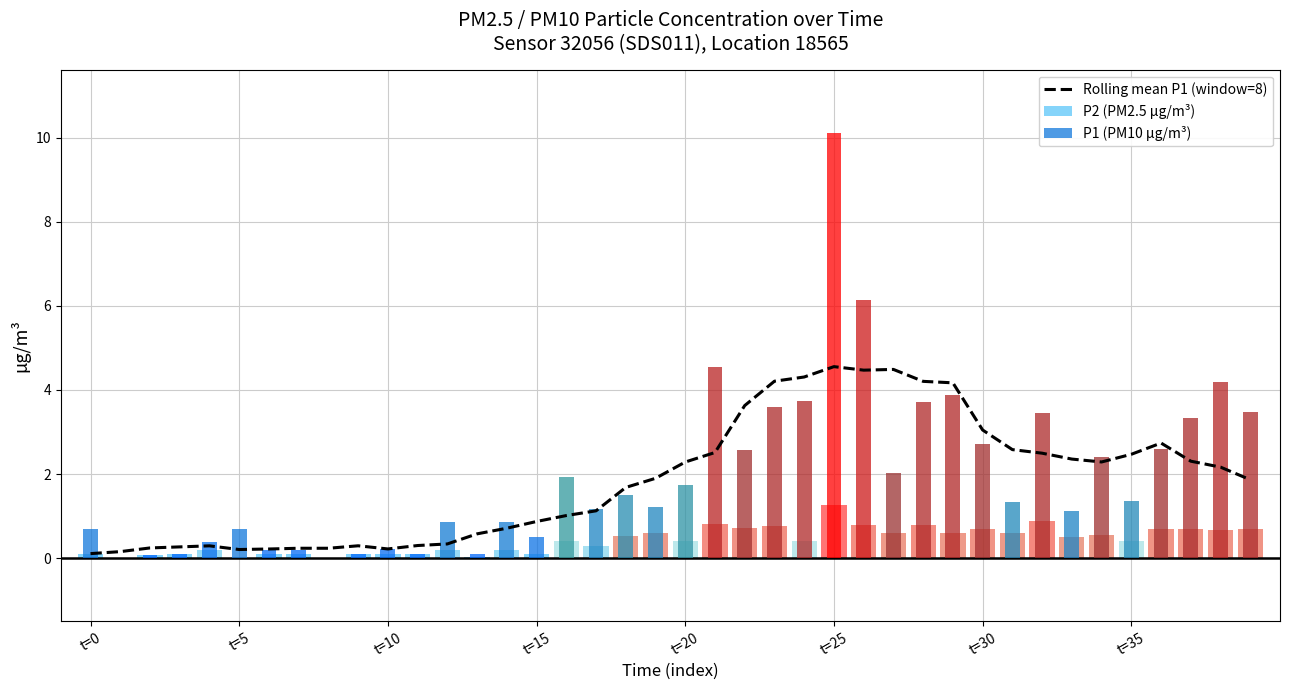

At which category is the sum across all series the highest?

t=25